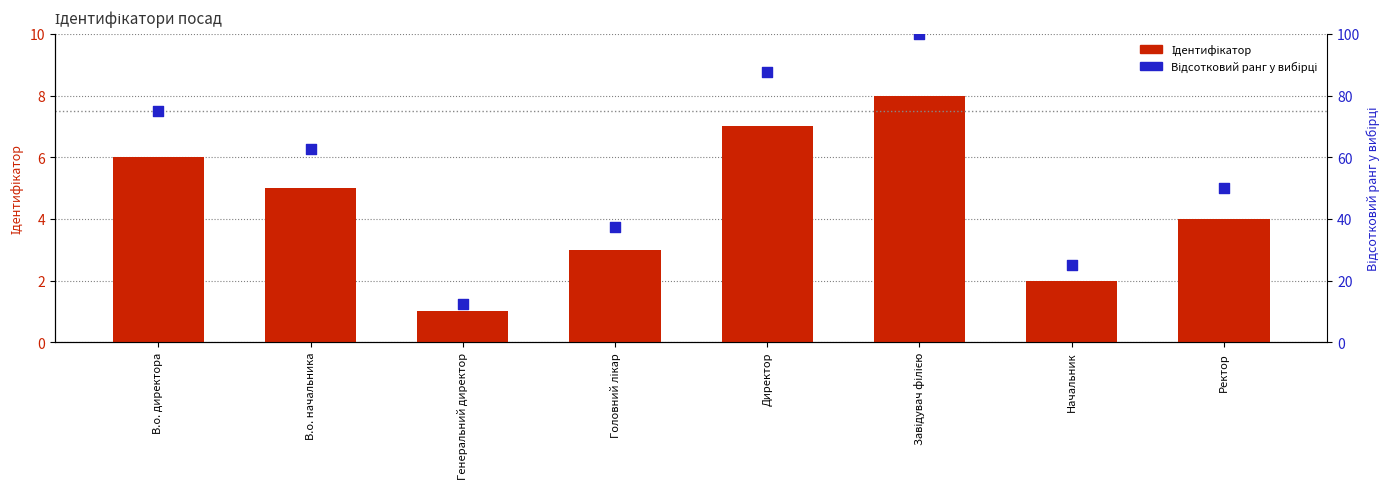

Is the value of Відсотковий ранг у вибірці at Головний лікар greater than the value of Ідентифікатор at Ректор?

Yes